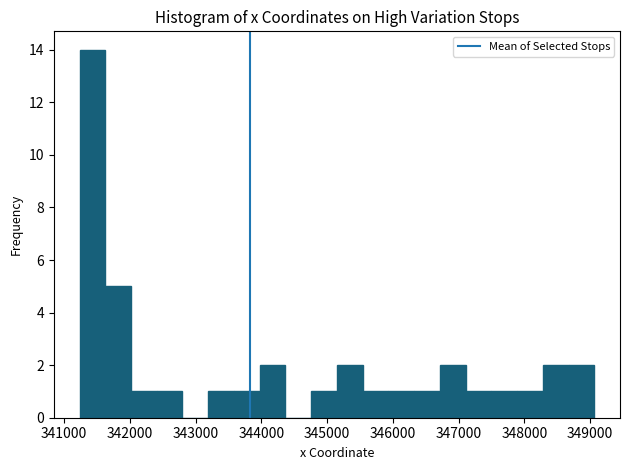

Read against the x-axis, roughly where is the centre of the tallest bar?

341400